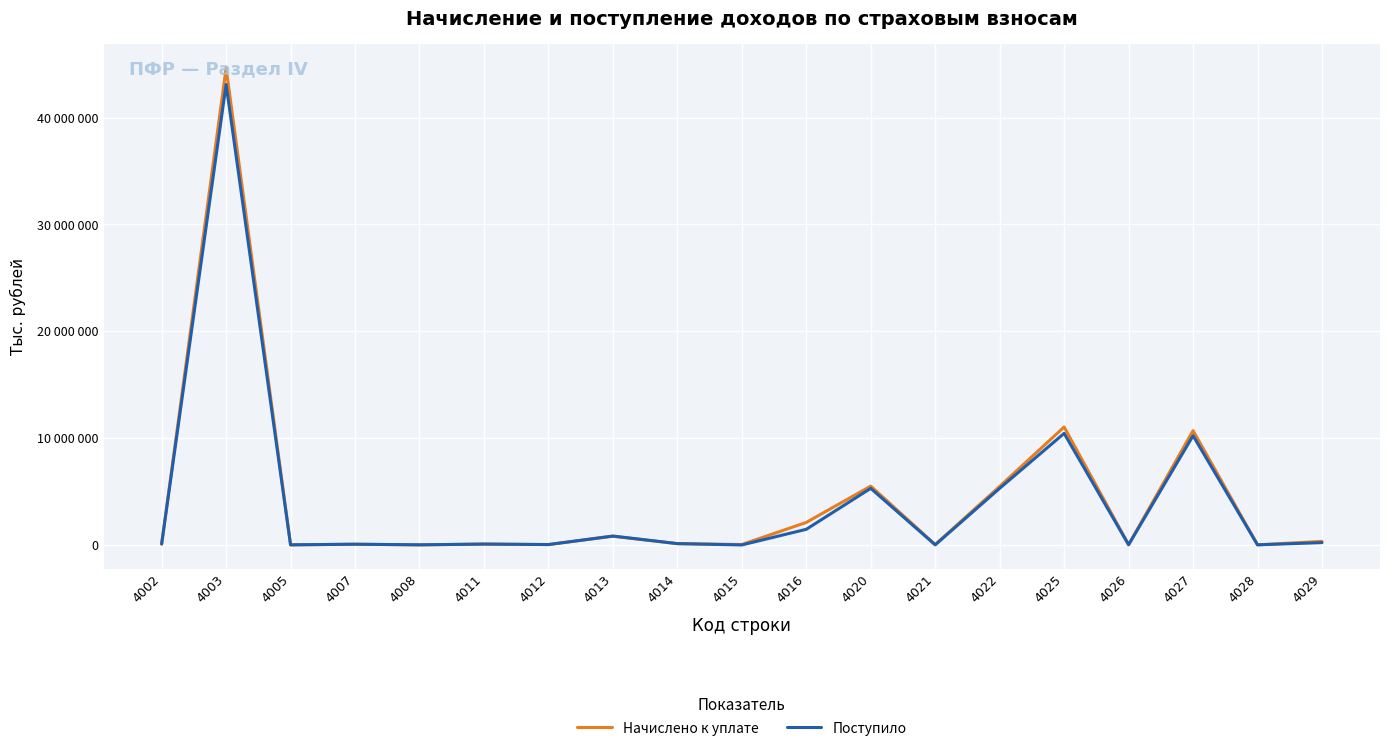

Is this an area chart (filled region under the line)?

No